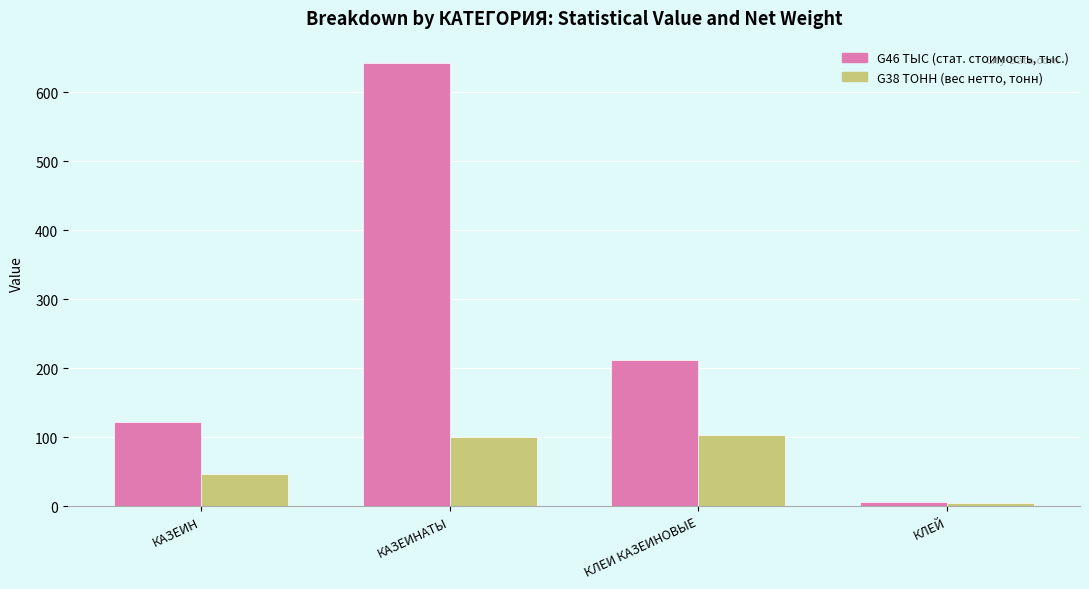

What is the difference between the highest and lowest values at КАЗЕИН?

76.1